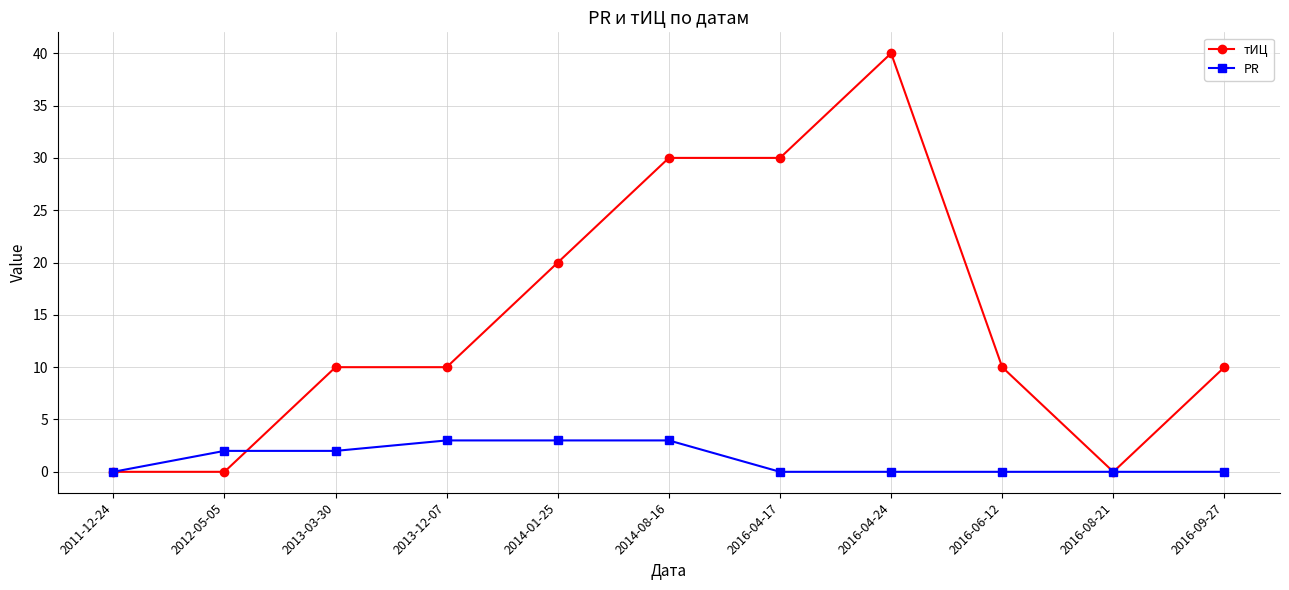

Reading right to left, transcribe all the data shown in this chart.

тИЦ: 10	0	10	40	30	30	20	10	10	0	0
PR: 0	0	0	0	0	3	3	3	2	2	0